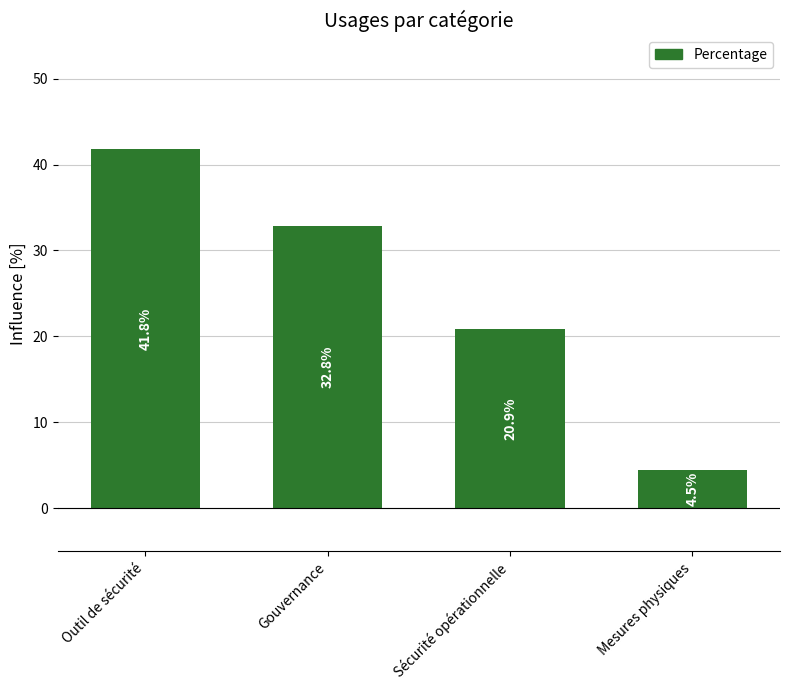

Where does the data first go above 32?

Outil de sécurité